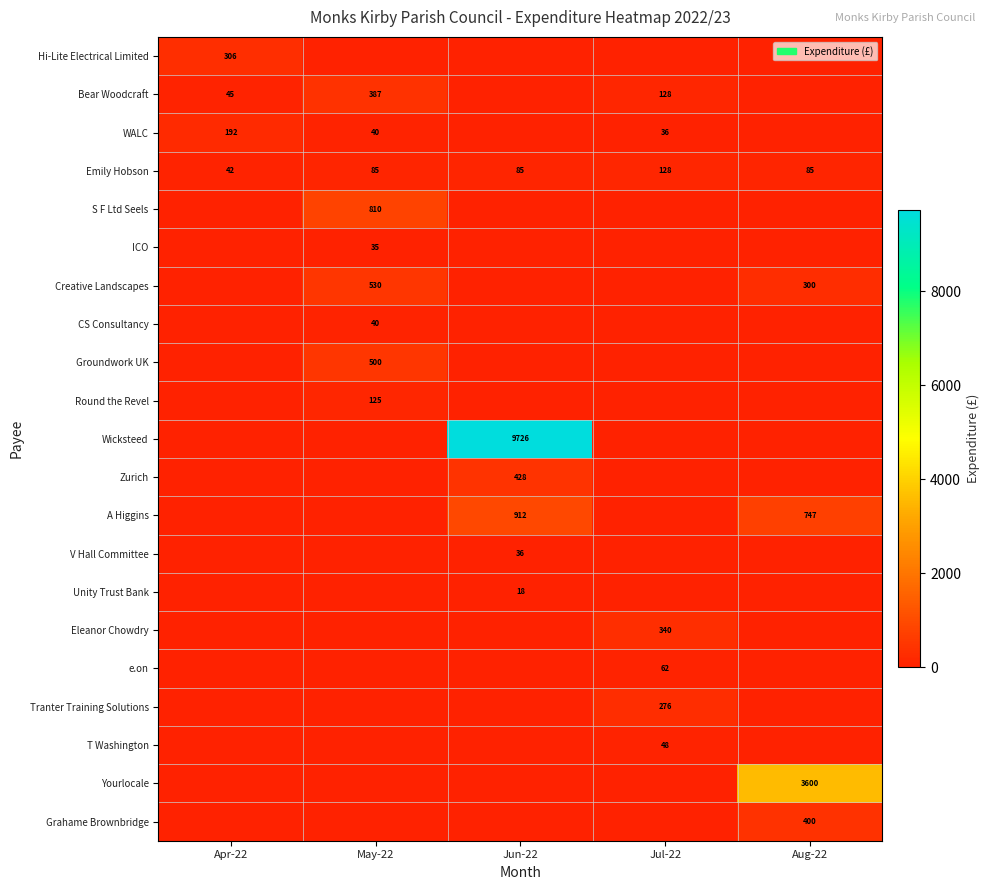

Between Jun-22 and May-22, which is larger?

Jun-22